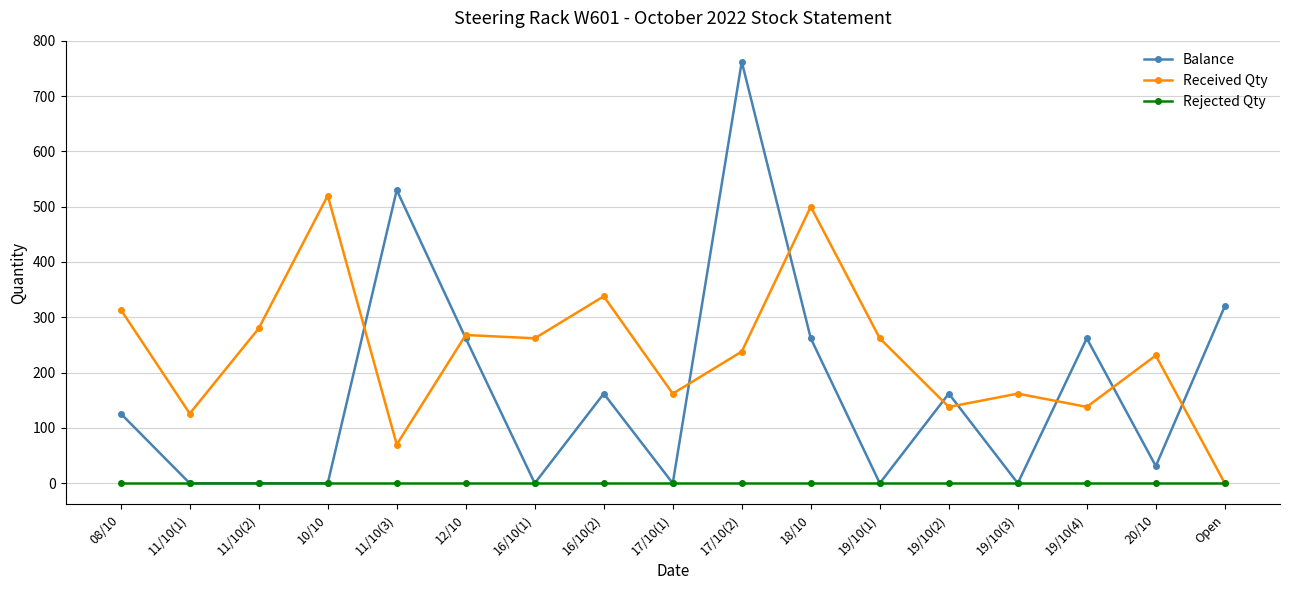

True or false: Received Qty has more than 2 interior local peaks.

True